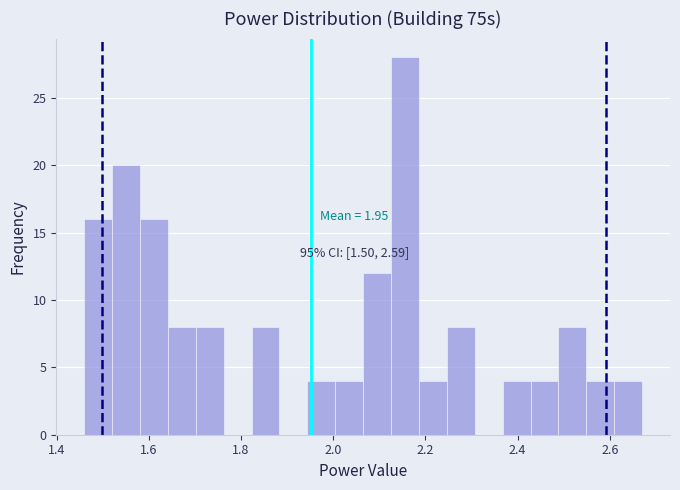

Read against the x-axis, roughly where is the centre of the tallest bar?

2.16